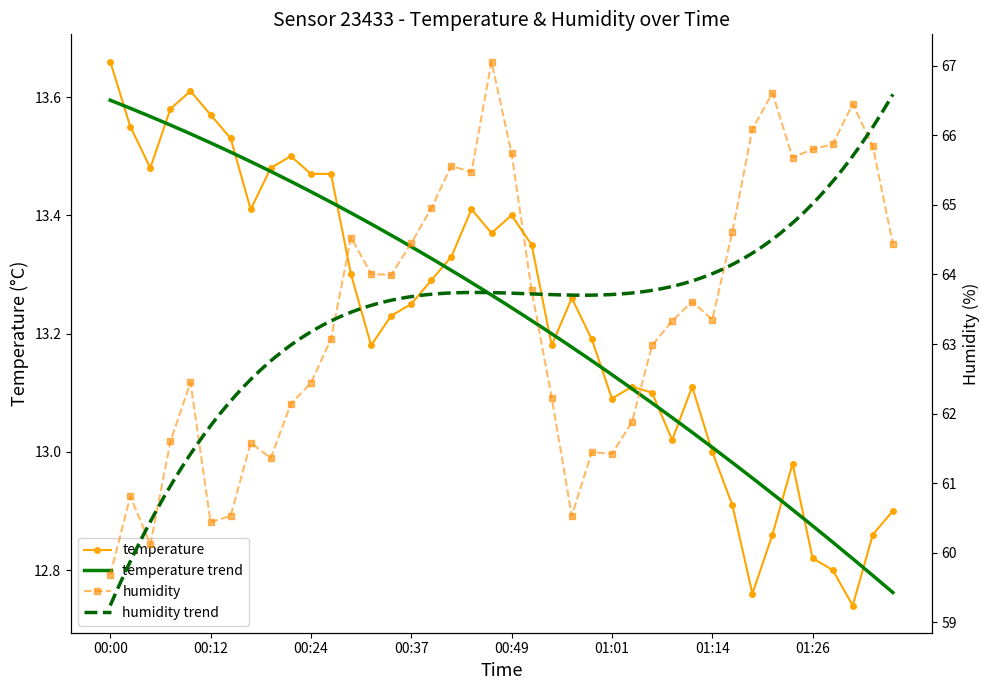

The temperature series shows 13.5 at 00:22. True or false?

True